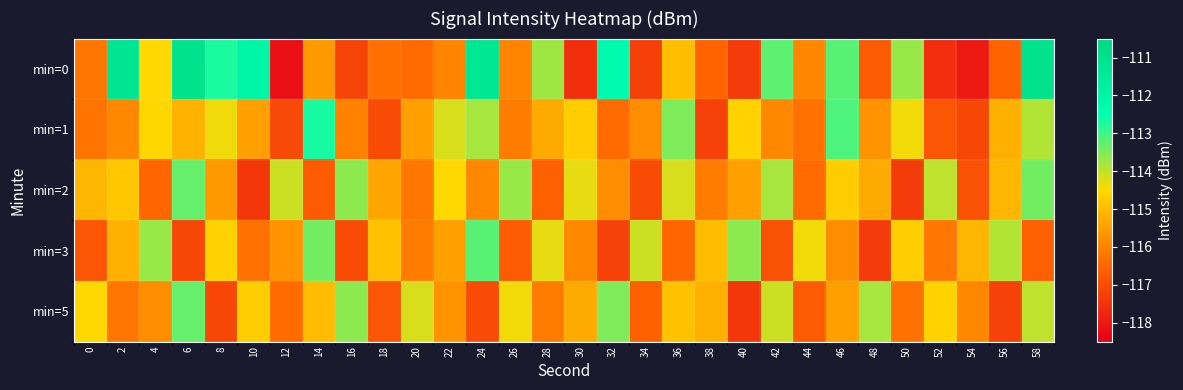

At which category is the sum across all series the highest?

58